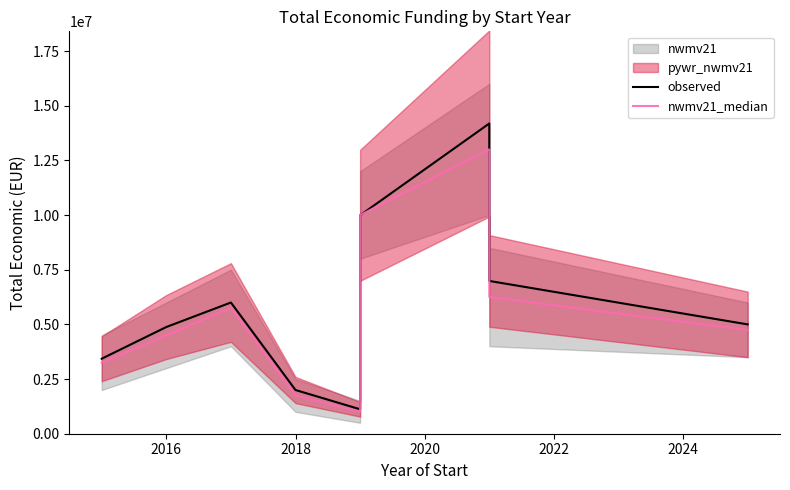

Between 2016 and 2018, which series saw the biggest shift?

observed